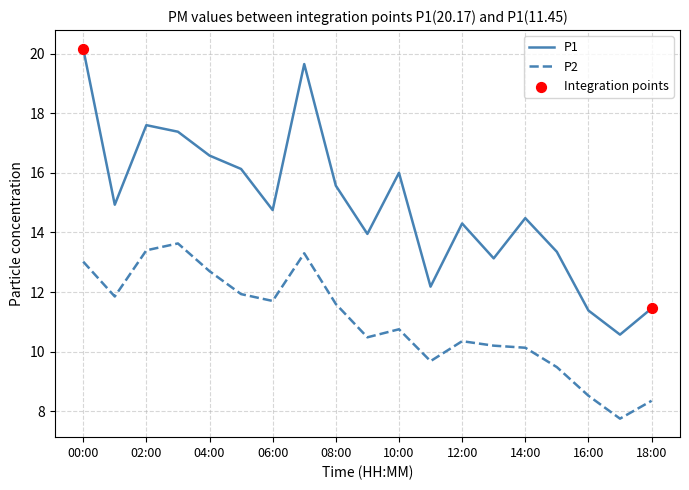

Which series has the largest range (max minus min)?

P1